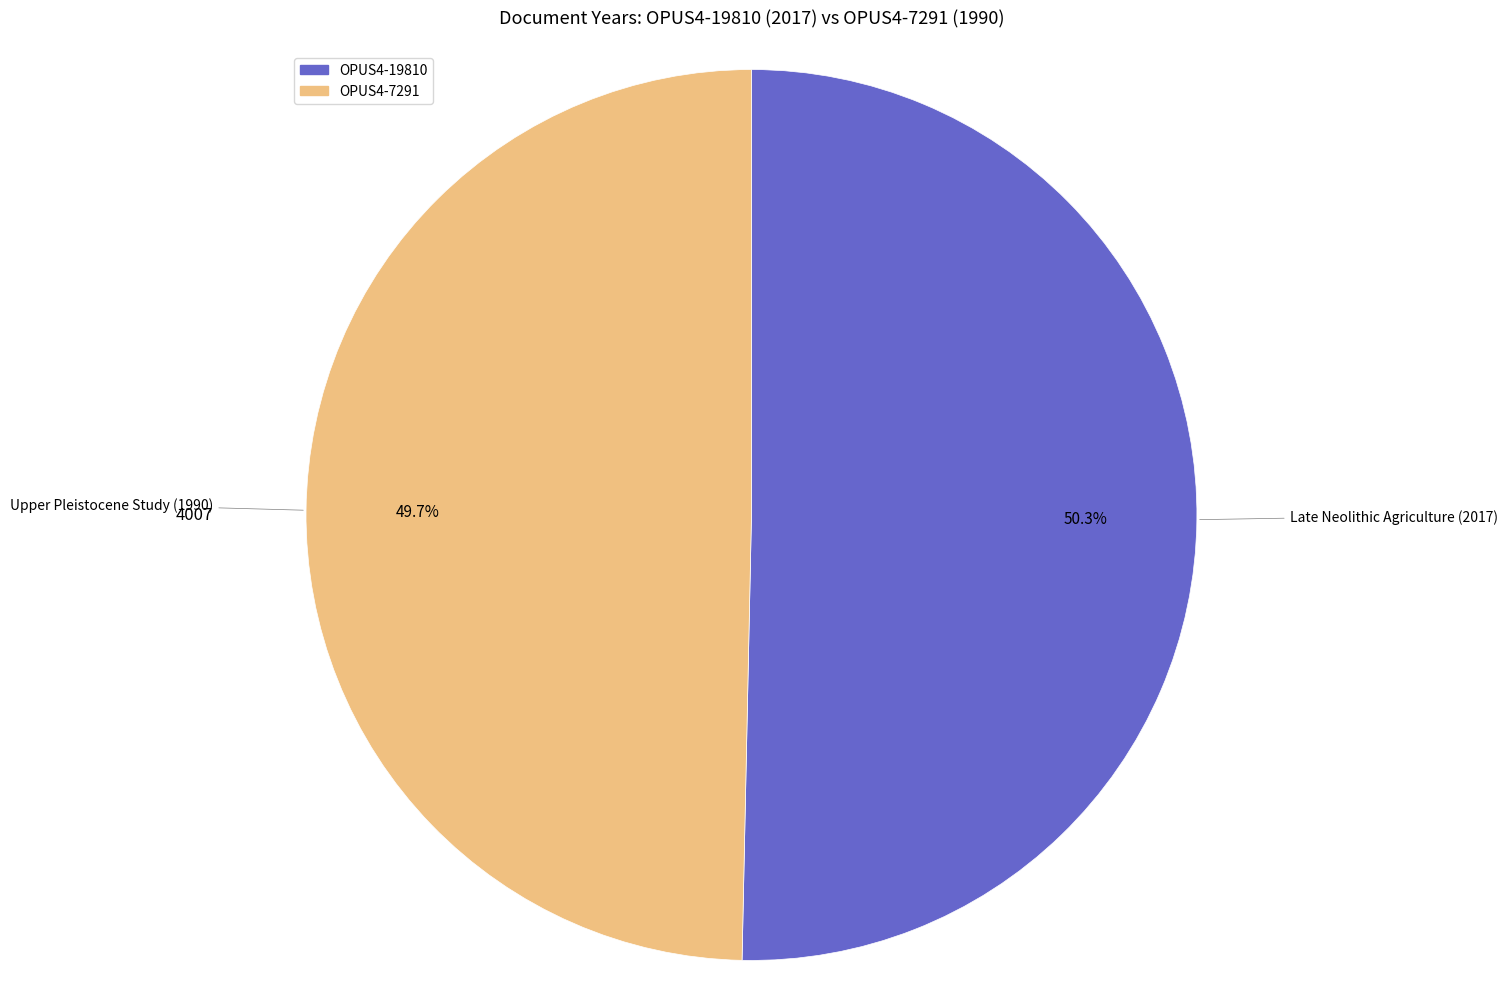

How many segments does this pie chart have?

2